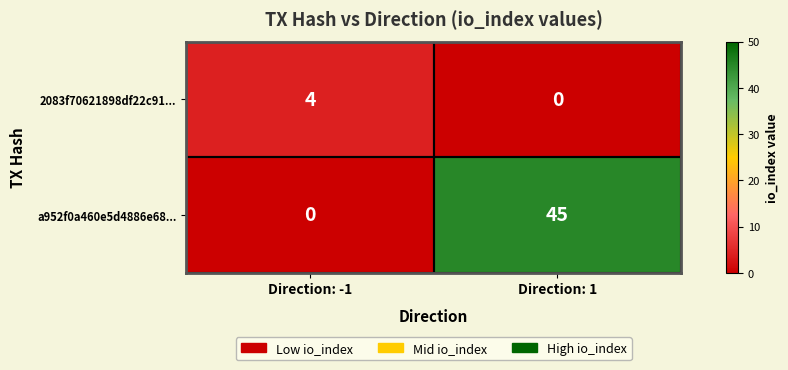

The a952f0a460e5d4886e68... series shows 45 at Direction: 1. True or false?

True